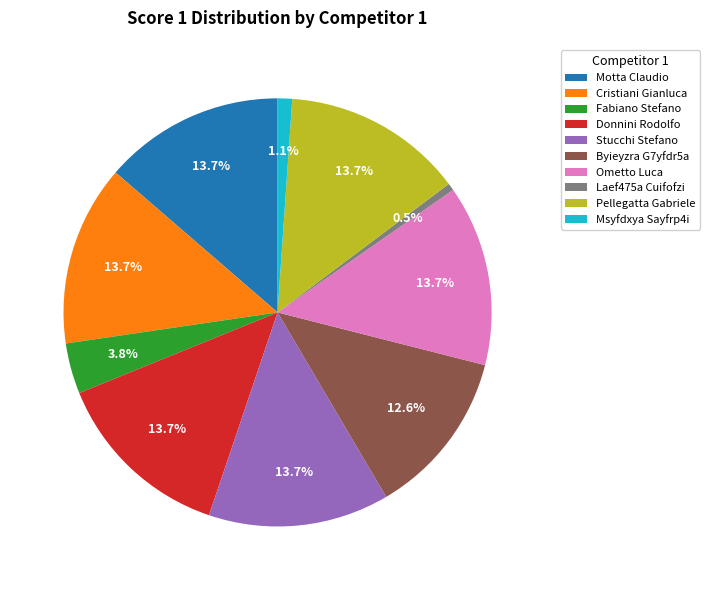

Does any single category account for the majority?

No